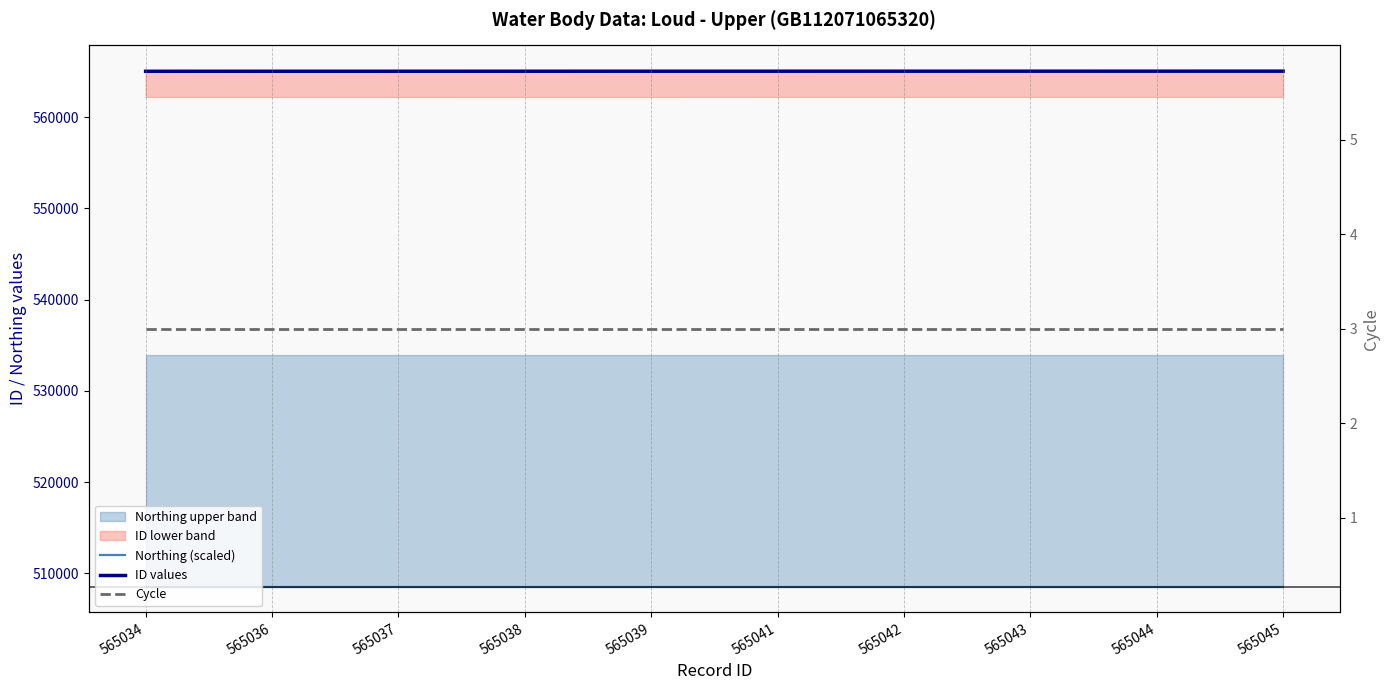

True or false: Cycle and ID values cross at least once.

False